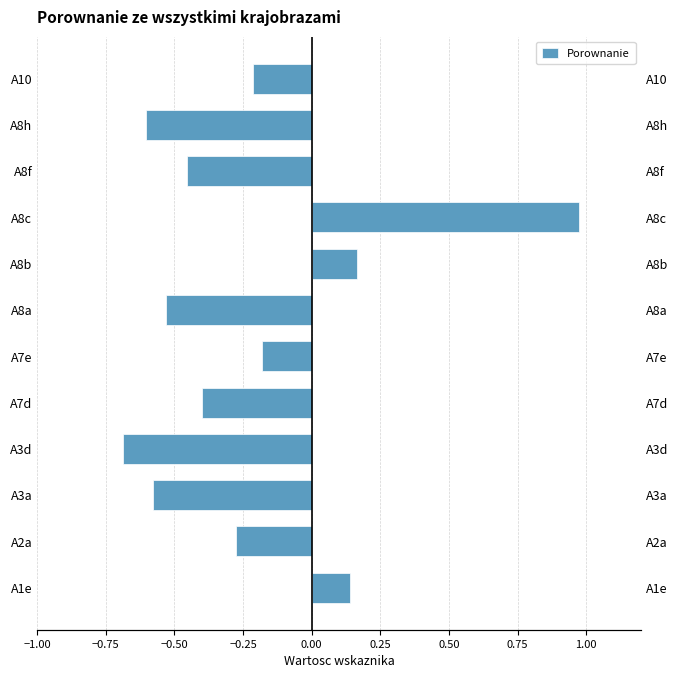

How many bars are there in total?

12